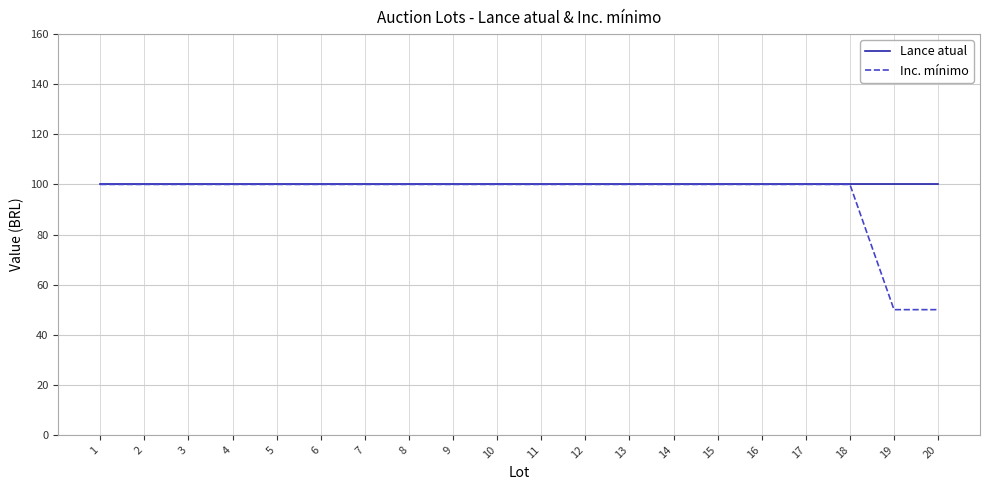

List the series in order of their overall mean, highest first.

Lance atual, Inc. mínimo